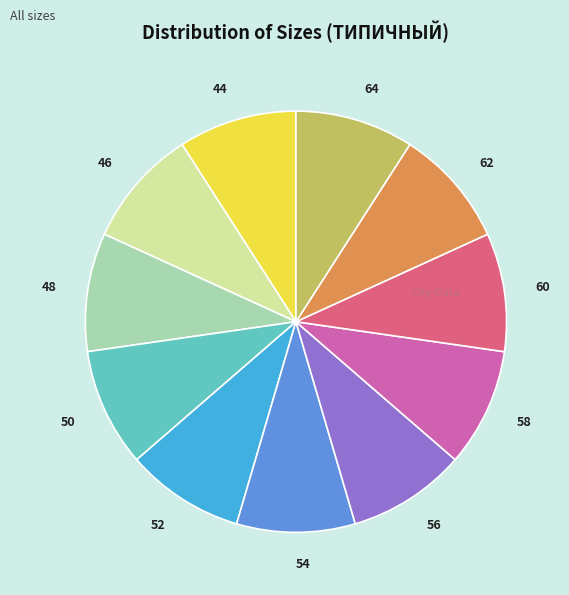

The 62 slice represents 17% of the pie. True or false?

False